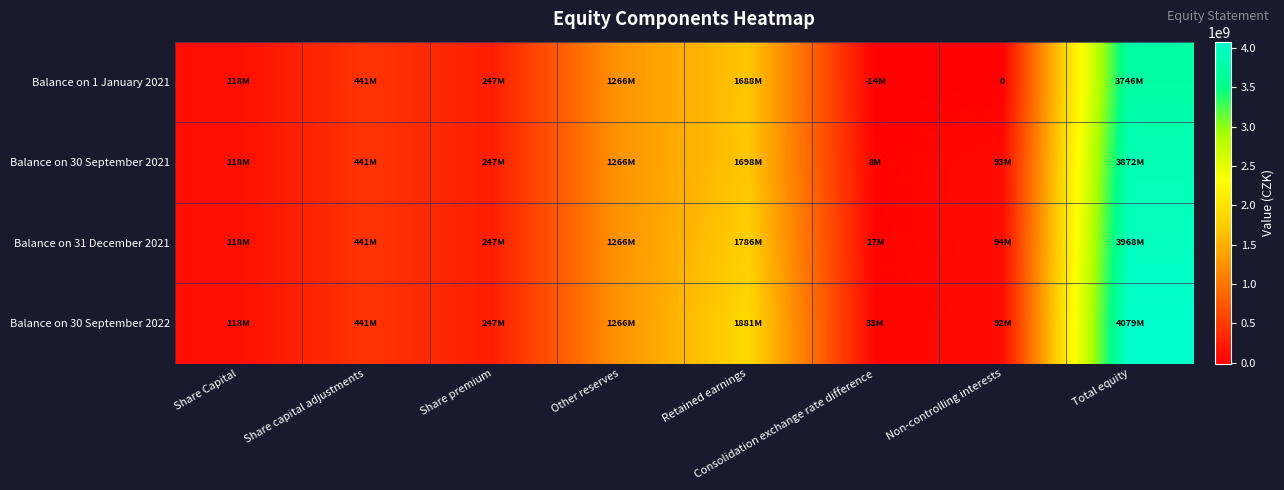

At which label does Balance on 31 December 2021 reach its peak?

Total equity